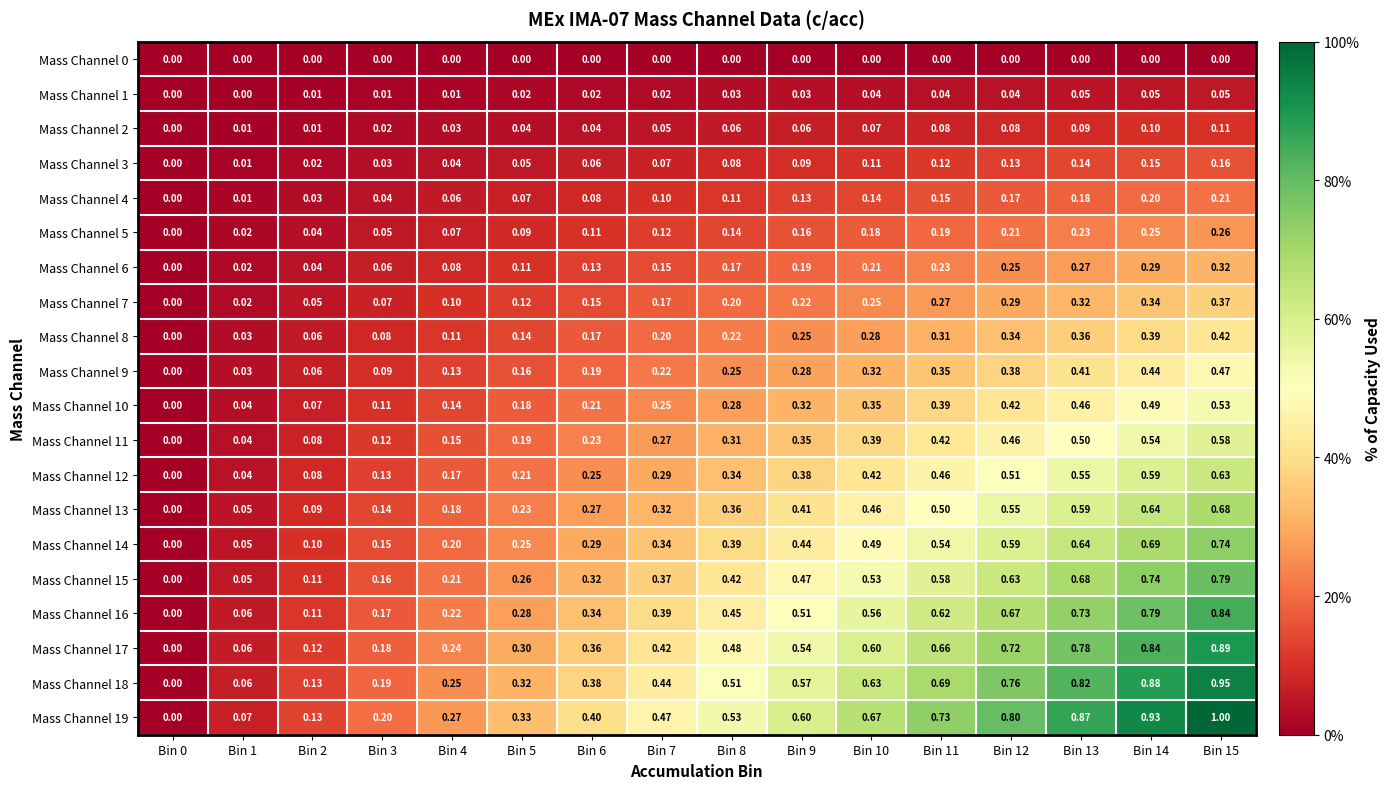

How many data points does each series have?

16